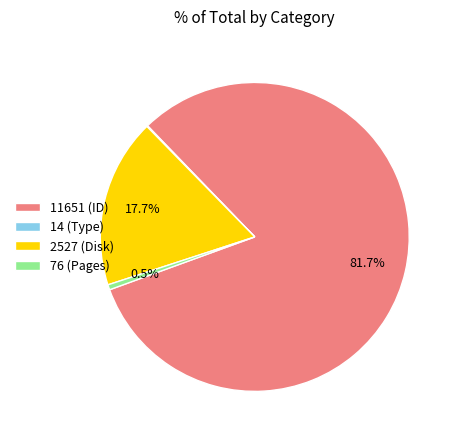

Approximately how many times larger is the value at 2527 (Disk) compared to 76 (Pages)?

33.2